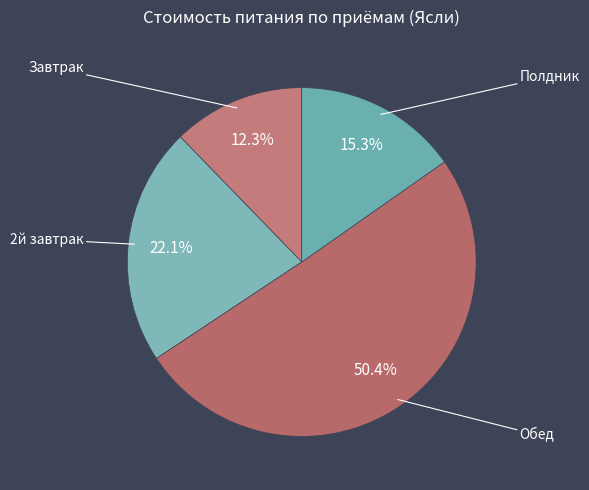

Is there any slice that represents more than half of the pie?

Yes